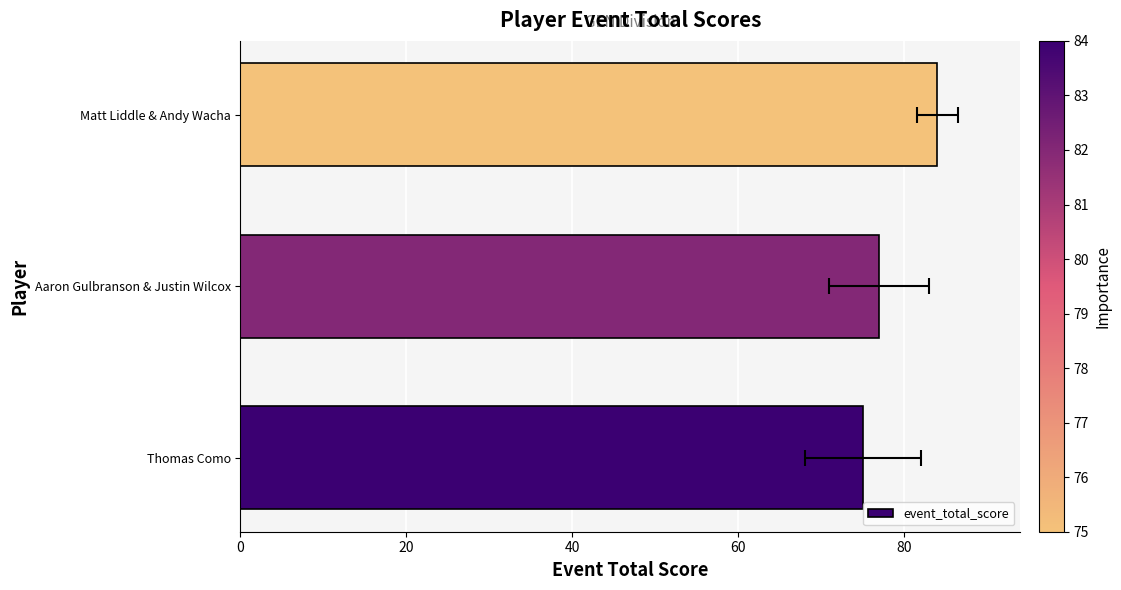

What is the maximum value shown in the chart?

84